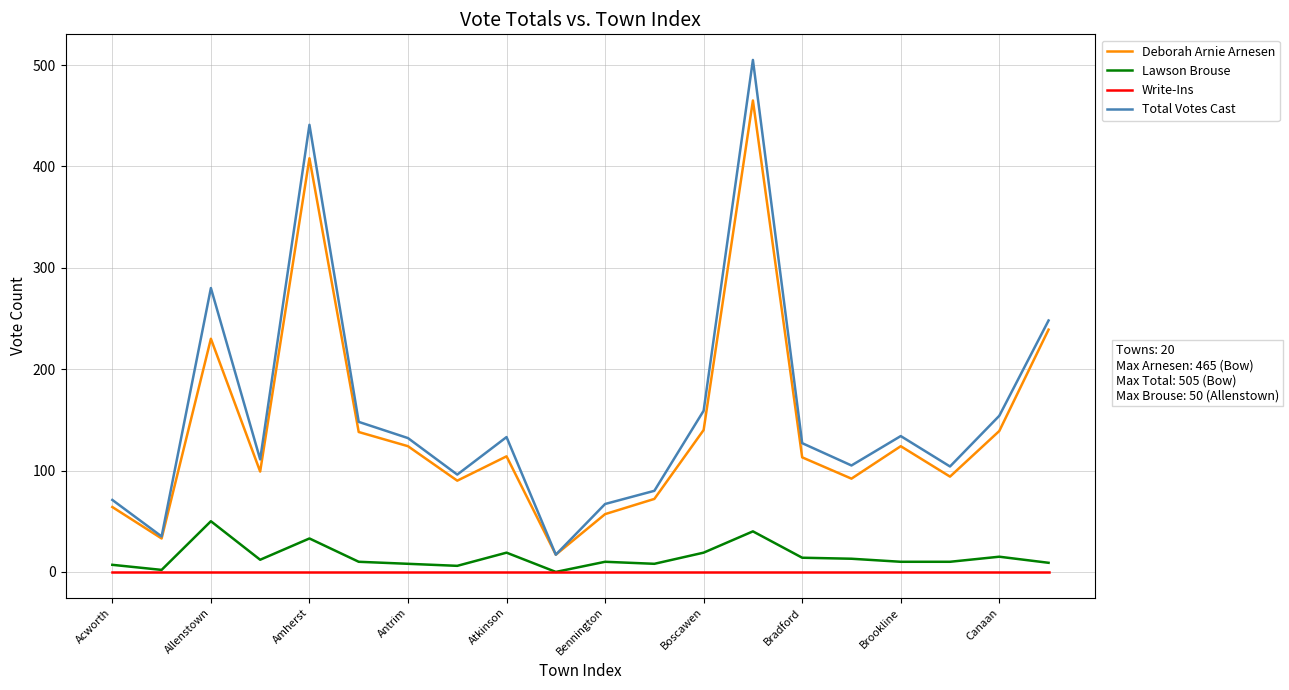

True or false: Deborah Arnie Arnesen and Write-Ins intersect in this chart.

False